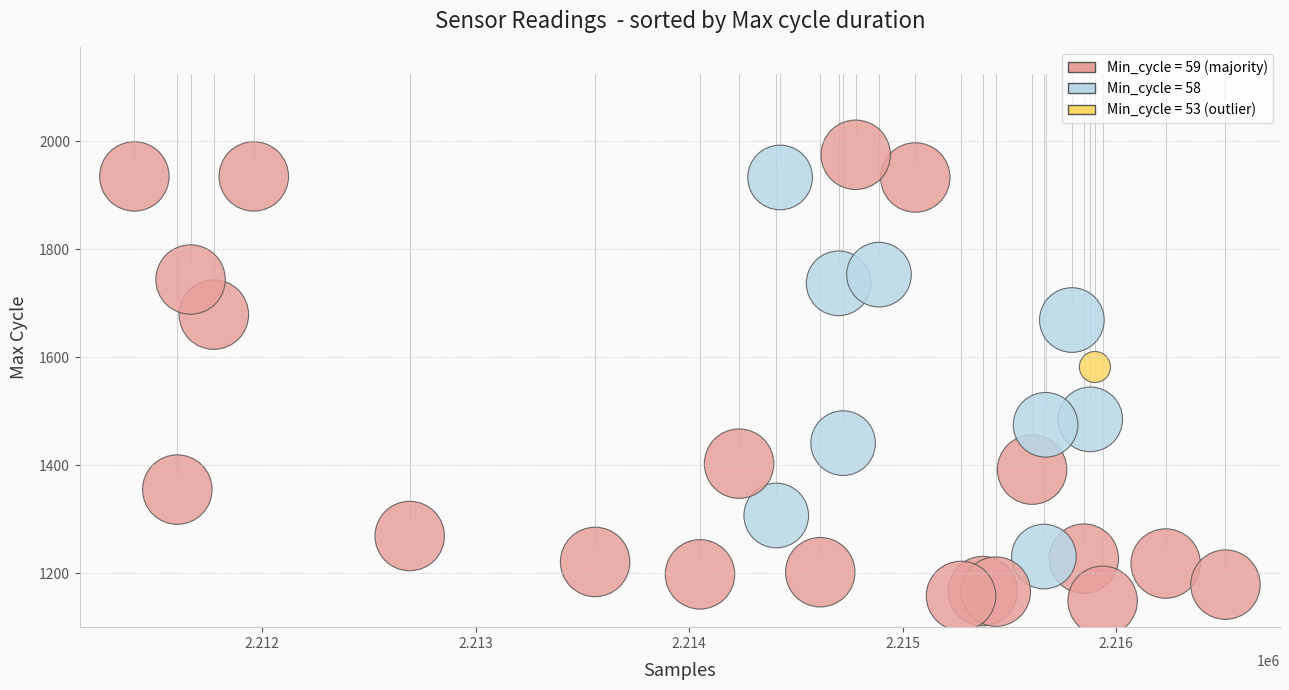

What Y value in the scatter plot is closest to 1562?

1582